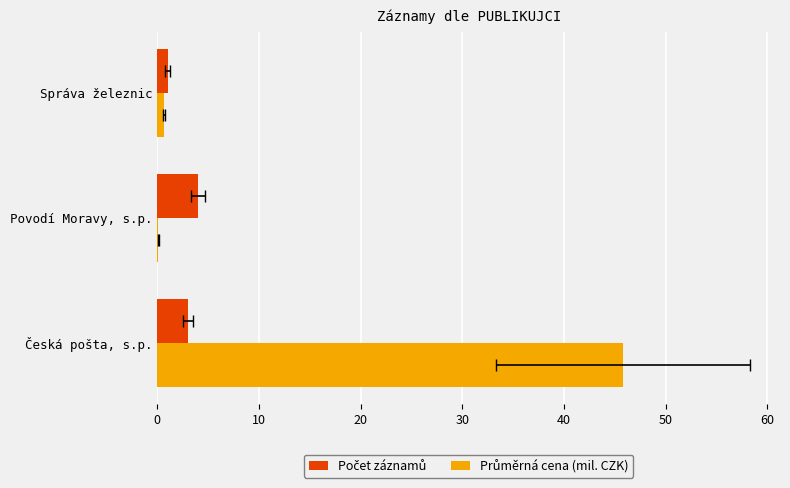

The Počet záznamů series shows 1.5 at Správa železnic. True or false?

False